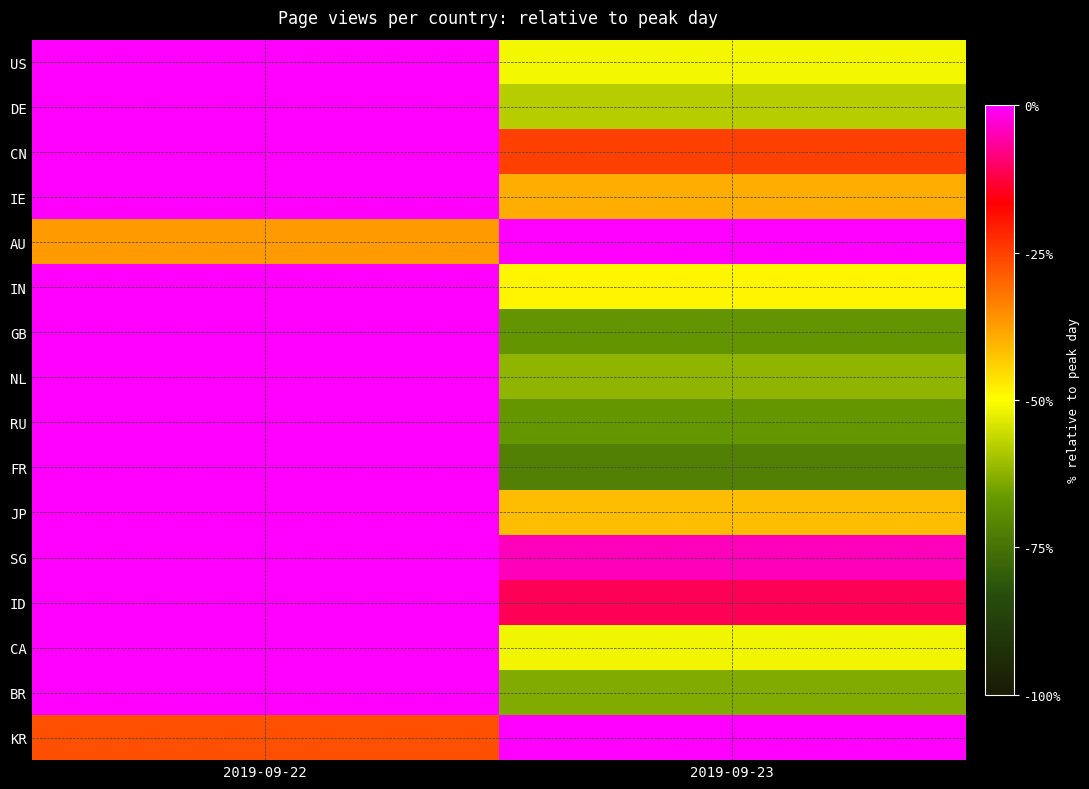

How many series are shown in this chart?

16